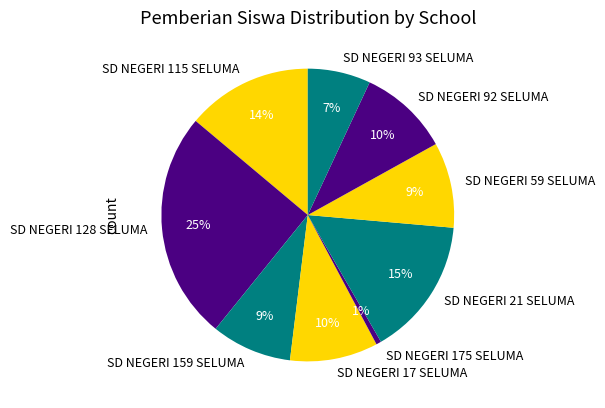

Count the number of slices in the pie.

9